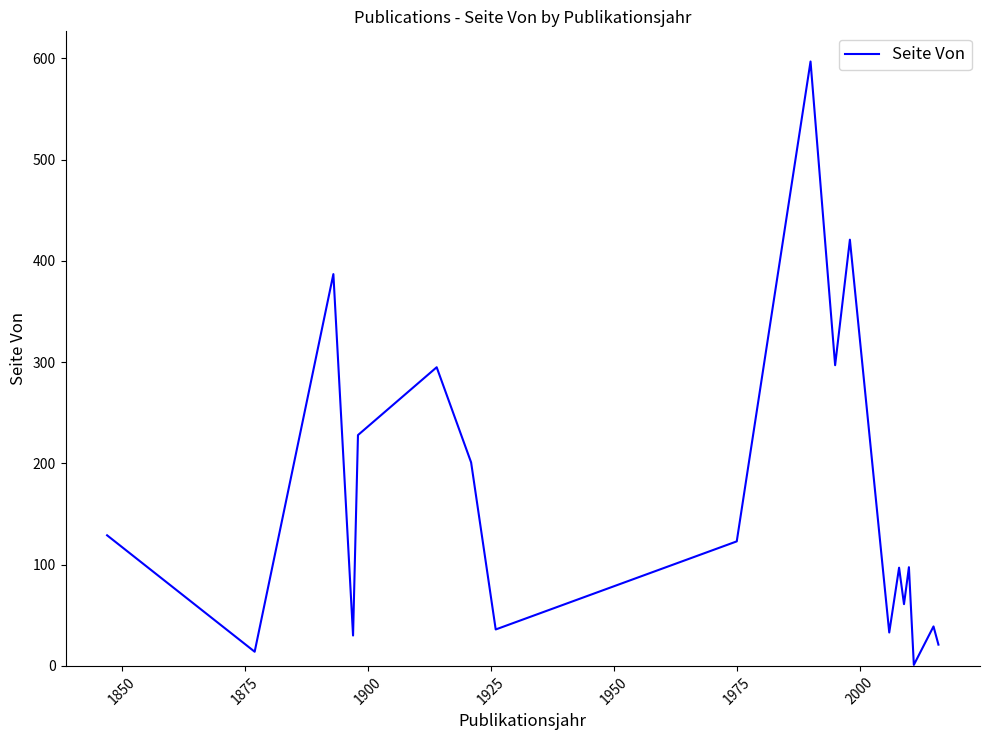

What is the minimum value shown in the chart?

1.0